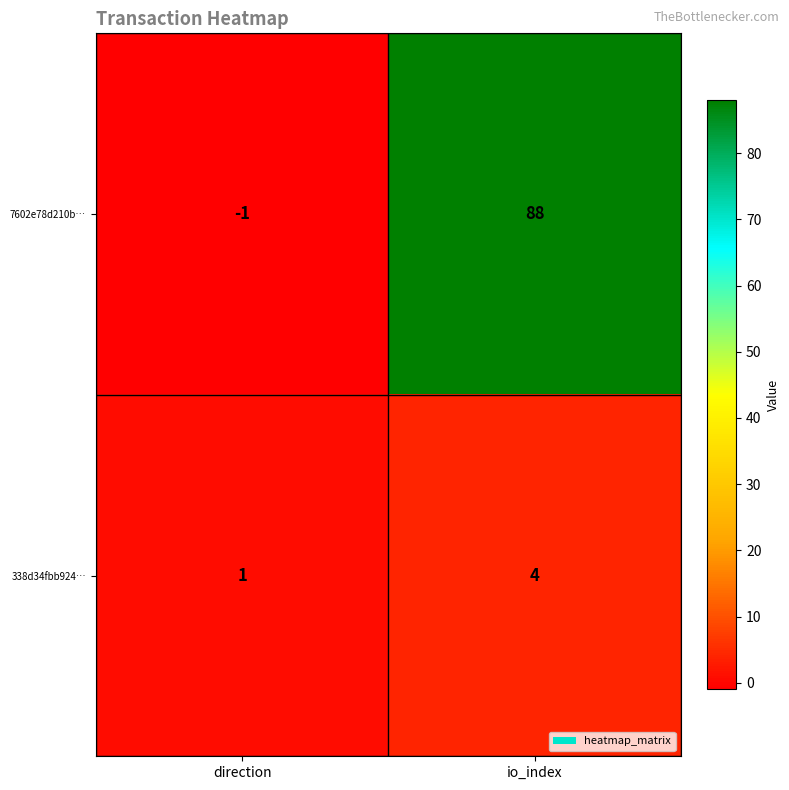

Rank the series by their average value, from highest to lowest.

7602e78d210b…, 338d34fbb924…